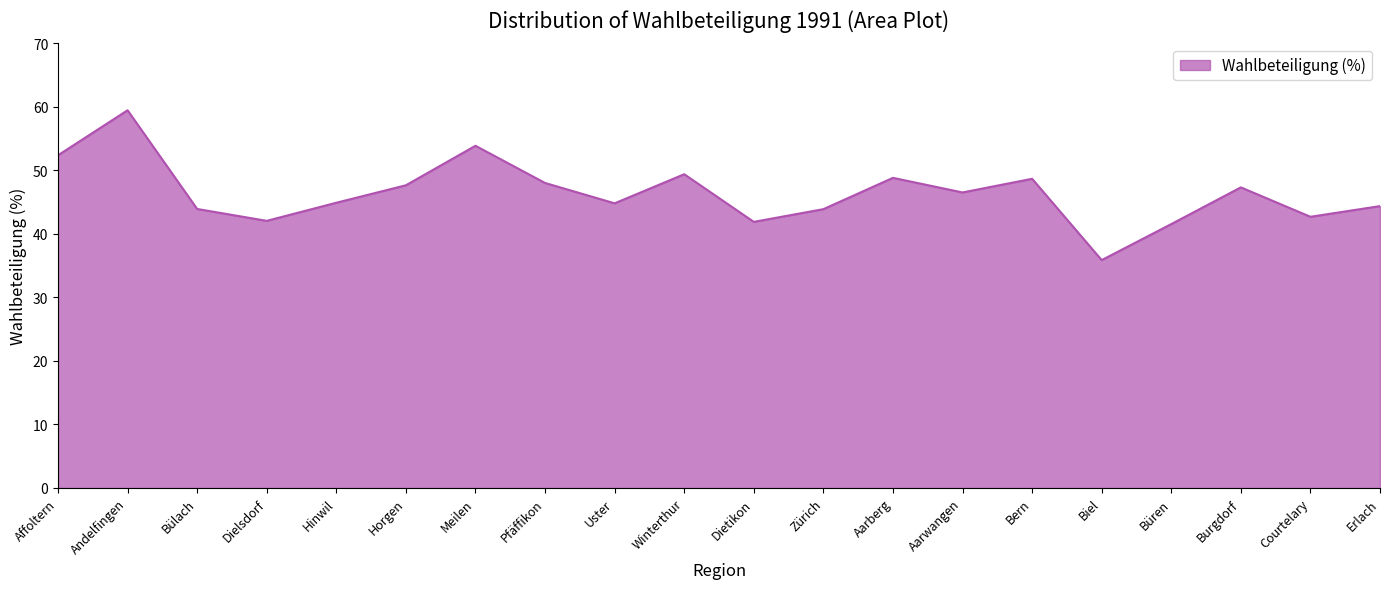

What is the sum of all values?

928.0